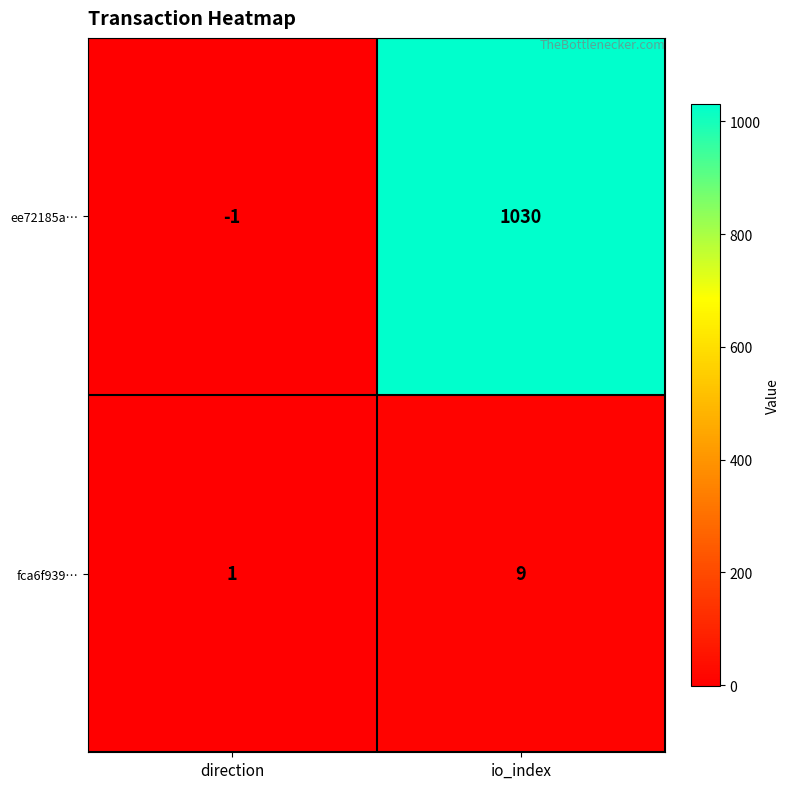

List the series in order of their overall mean, highest first.

ee72185a…, fca6f939…